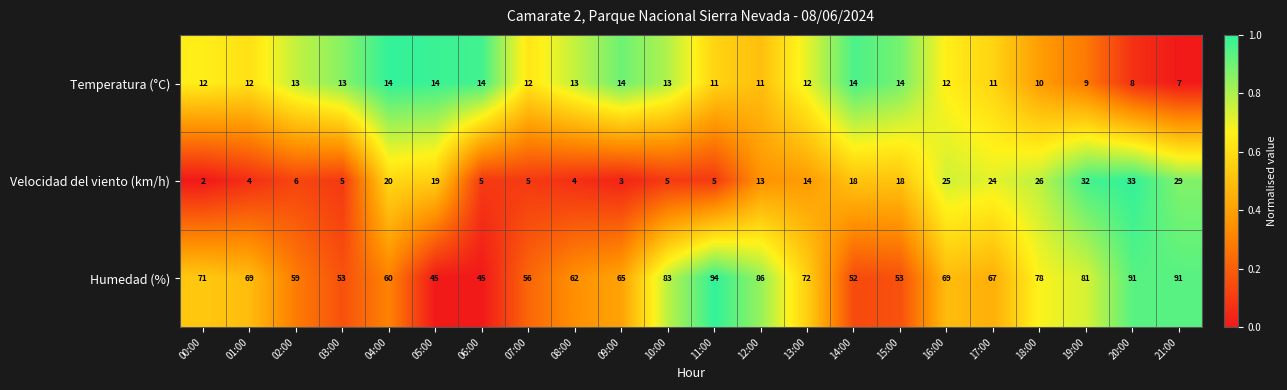

Rank the series by their maximum value, from highest to lowest.

Humedad (%), Velocidad del viento (km/h), Temperatura (°C)